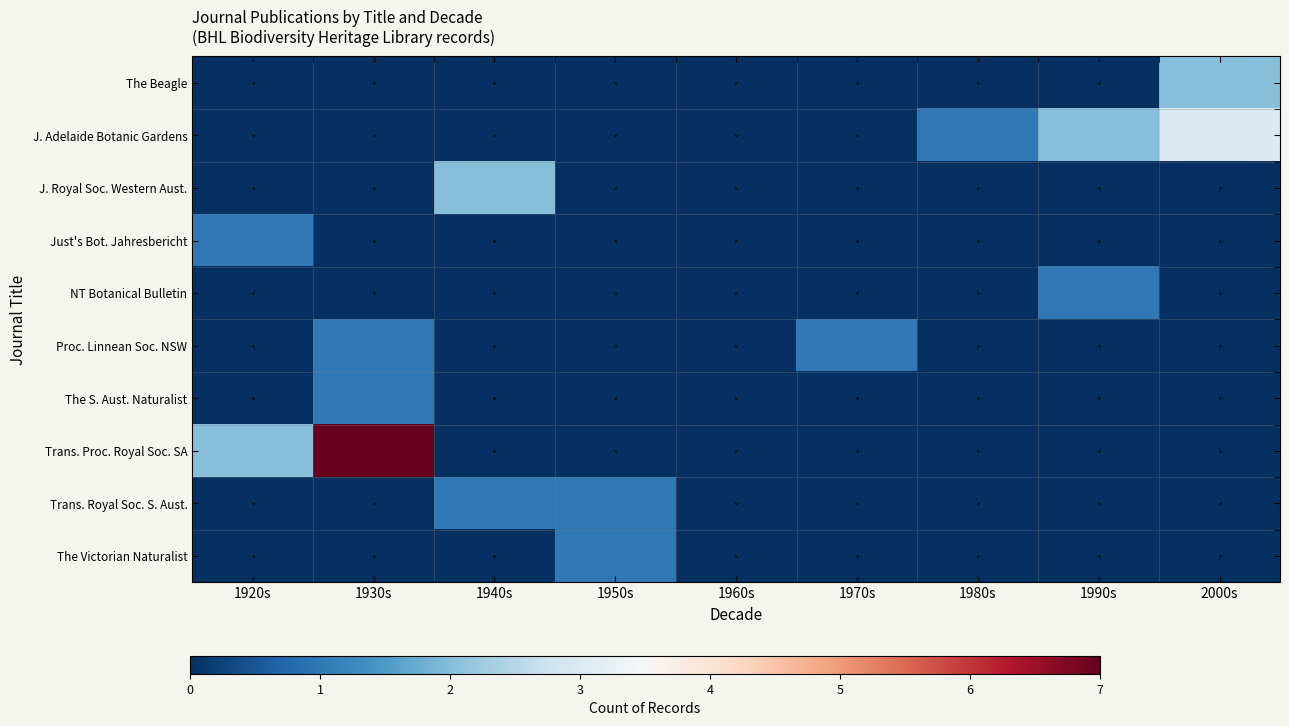

At 1980s, list the series in order from largest to smallest.

J. Adelaide Botanic Gardens, The Beagle, J. Royal Soc. Western Aust., Just's Bot. Jahresbericht, NT Botanical Bulletin, Proc. Linnean Soc. NSW, The S. Aust. Naturalist, Trans. Proc. Royal Soc. SA, Trans. Royal Soc. S. Aust., The Victorian Naturalist